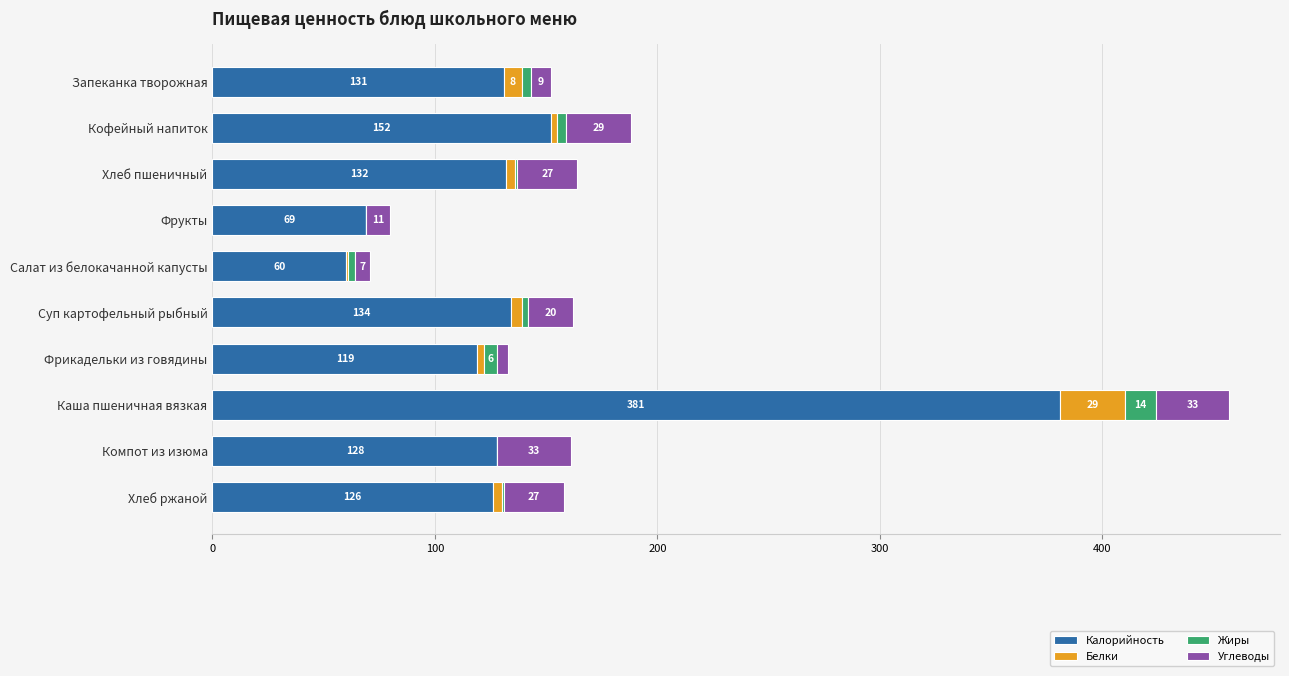

Is it true that Калорийность equals 575 at Каша пшеничная вязкая?

False